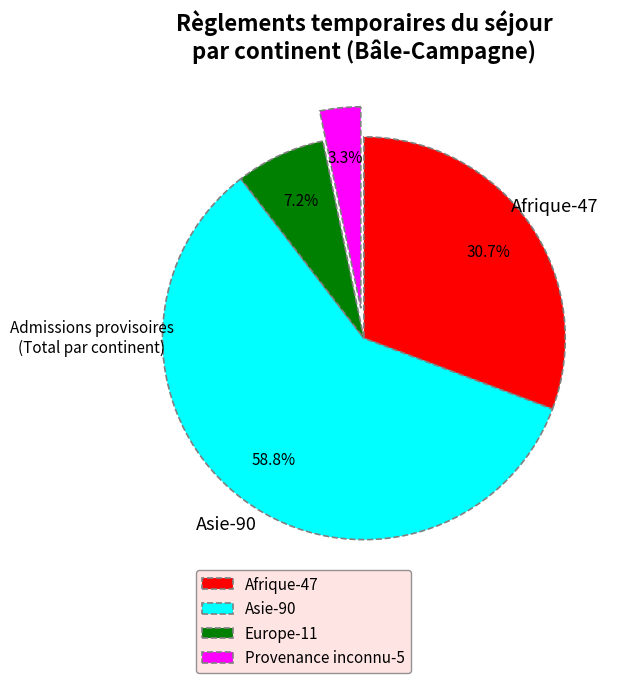

Count the number of slices in the pie.

4